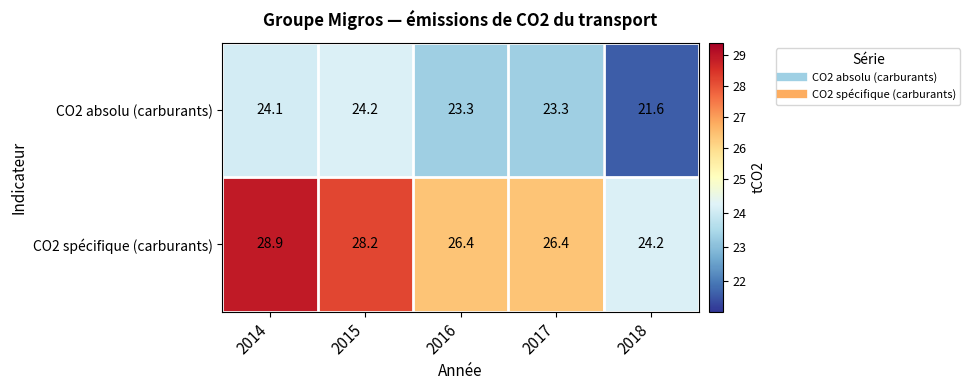

At which category is the sum across all series the highest?

2014